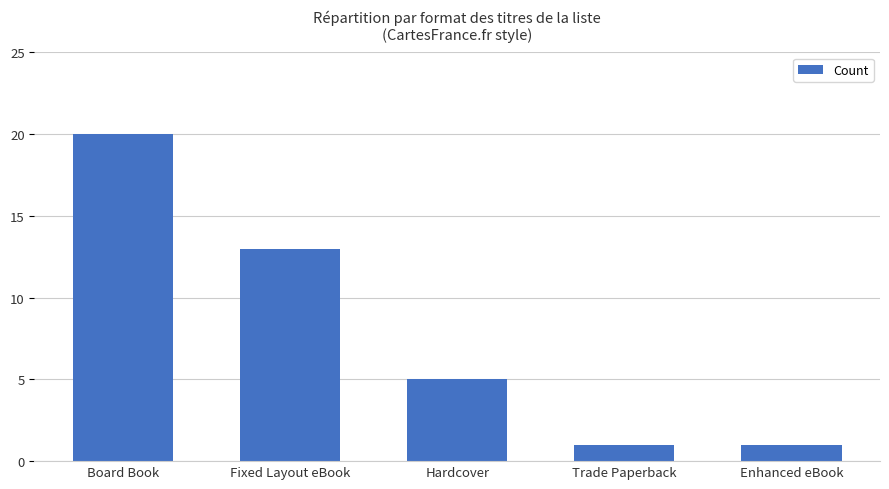

Between Hardcover and Board Book, which is larger?

Board Book